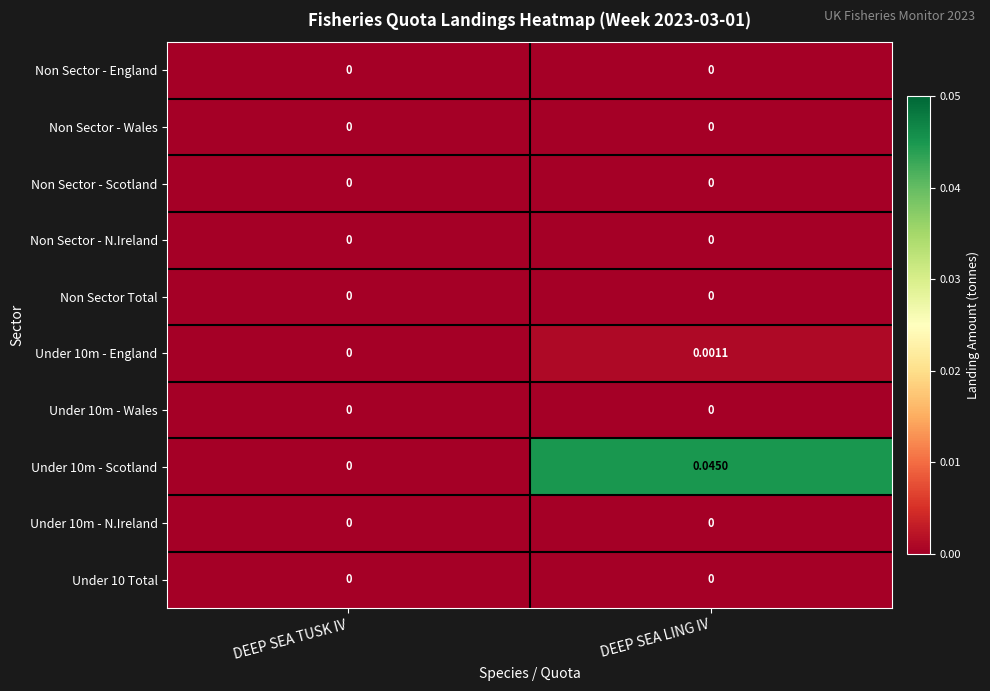

At which category is the sum across all series the highest?

DEEP SEA LING IV